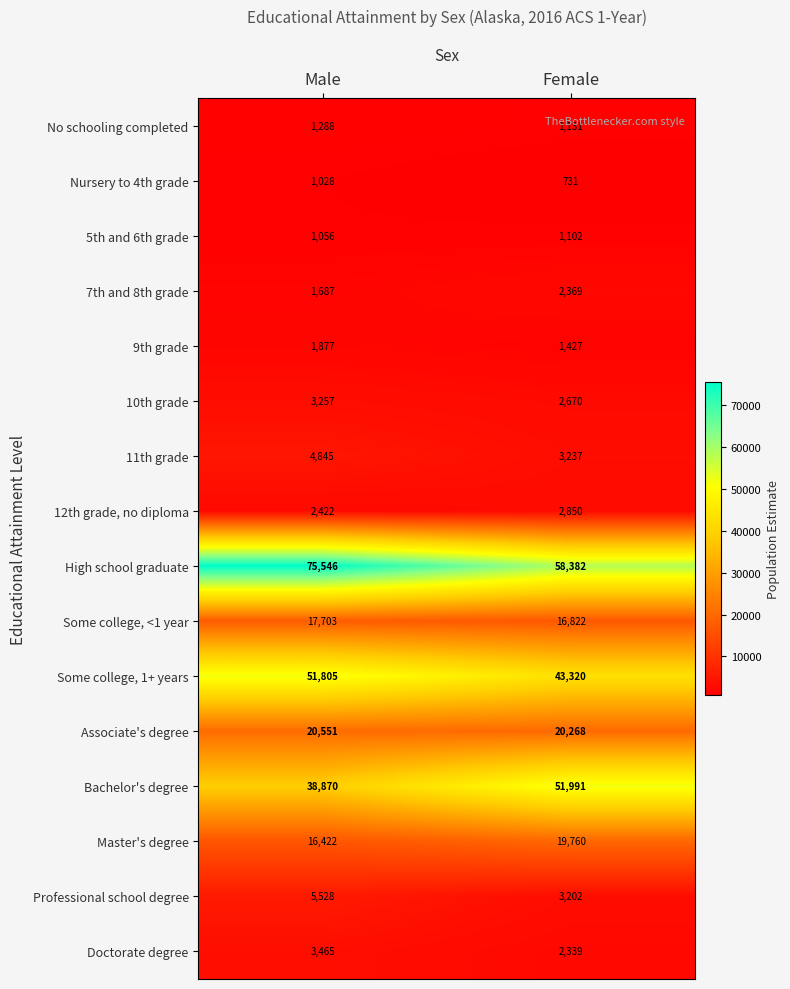

At which label is No schooling completed closest to 1209?

Female